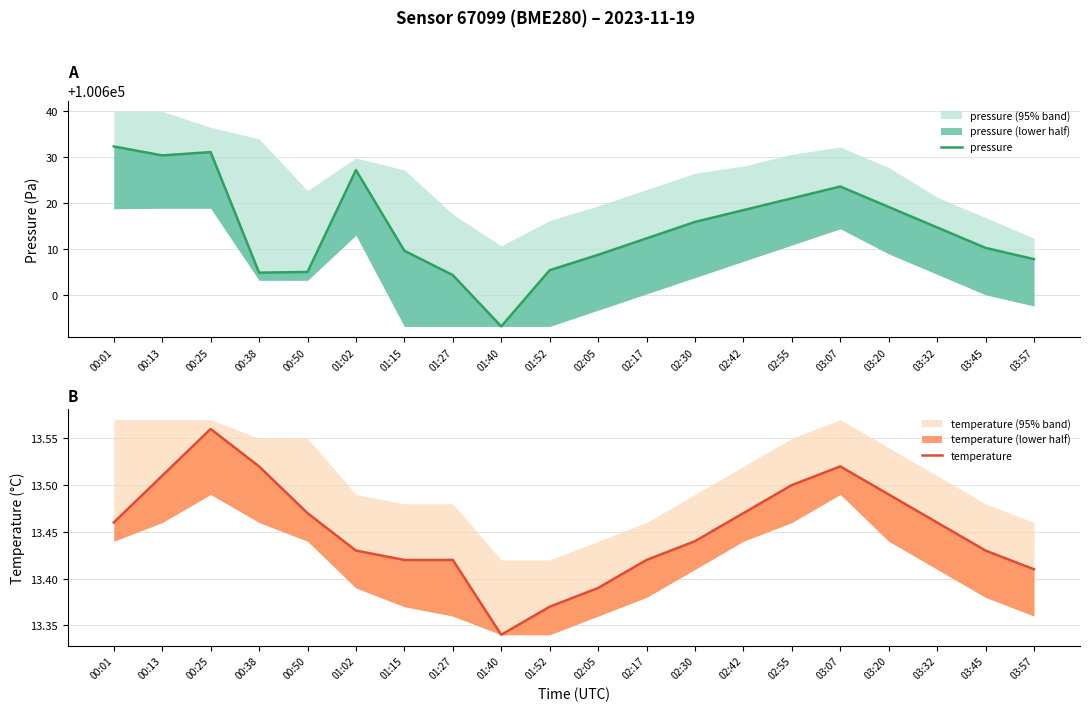

At which category does temperature reach its first local peak?

00:25